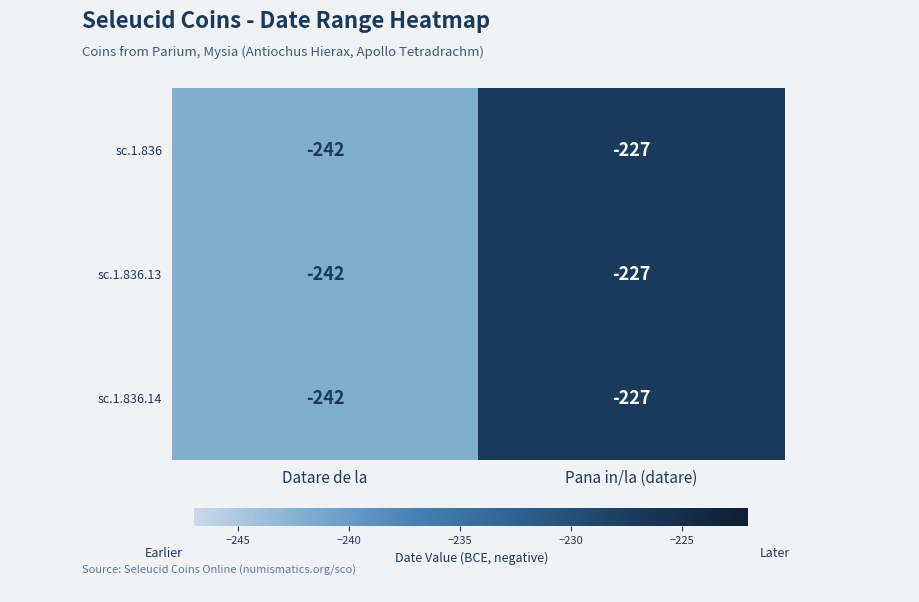

Is the value of sc.1.836.13 at Datare de la greater than the value of sc.1.836 at Pana in/la (datare)?

No